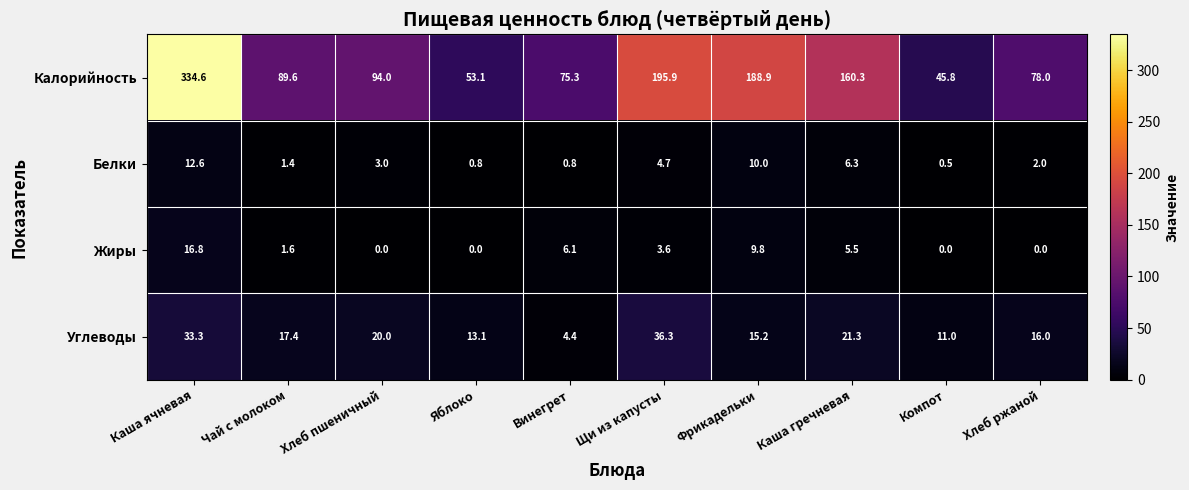

At which label does Белки first exceed 3?

Каша ячневая